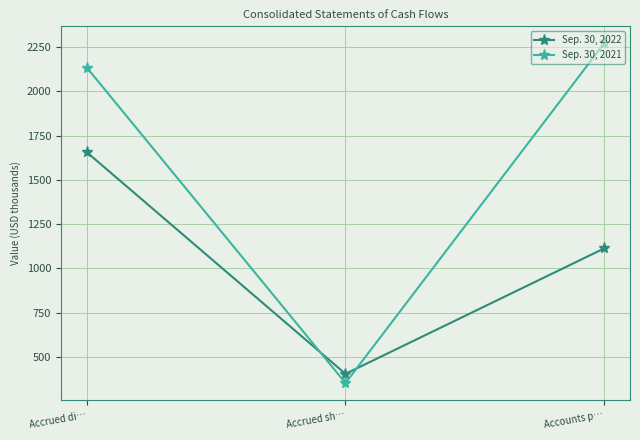

The value of Sep. 30, 2022 at Accounts p… is 1113. True or false?

True